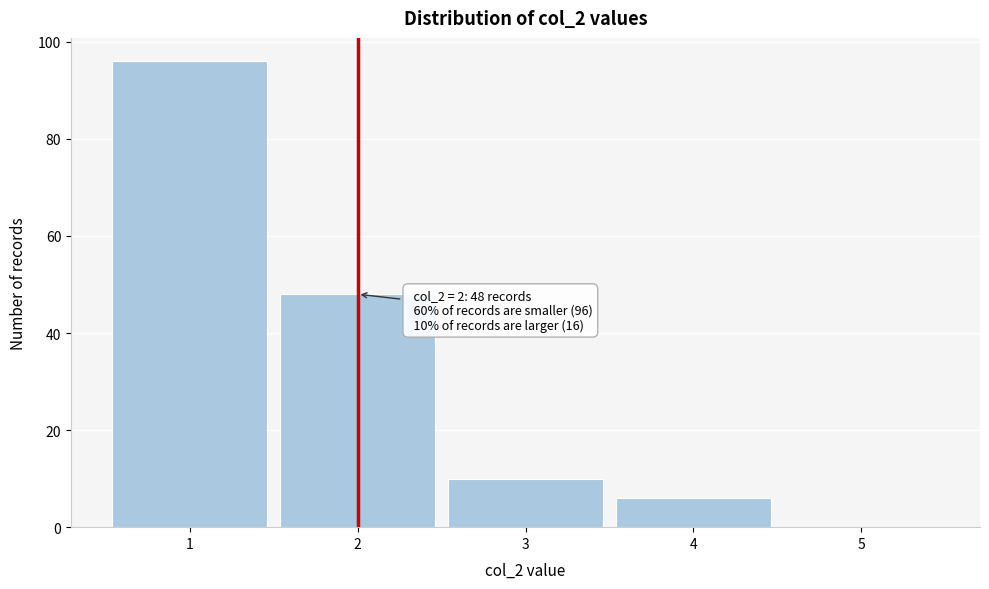

Which range on the x-axis has the tallest bar?

0.5 to 1.5